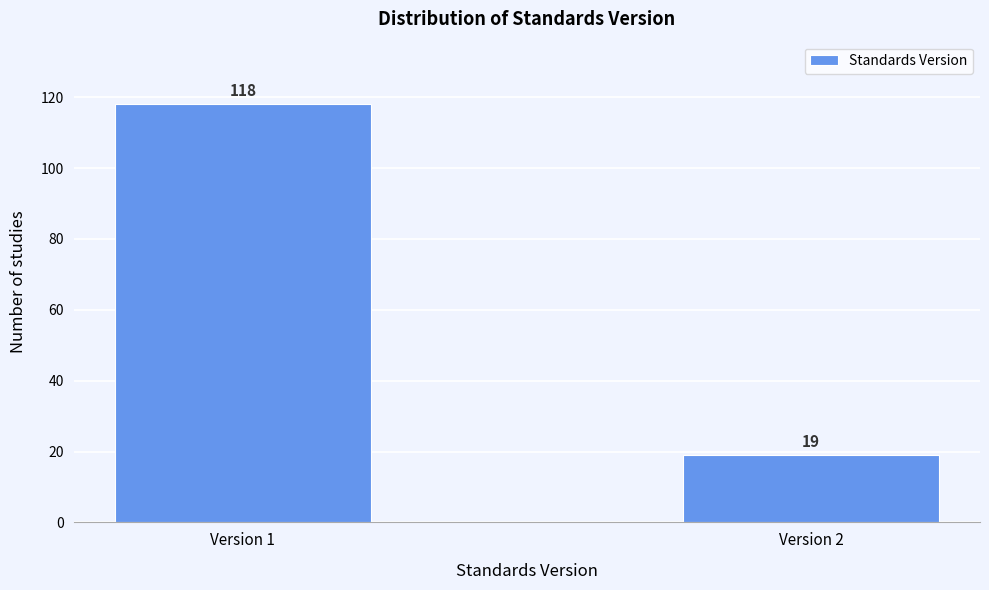

Reading right to left, transcribe all the data shown in this chart.

19	118